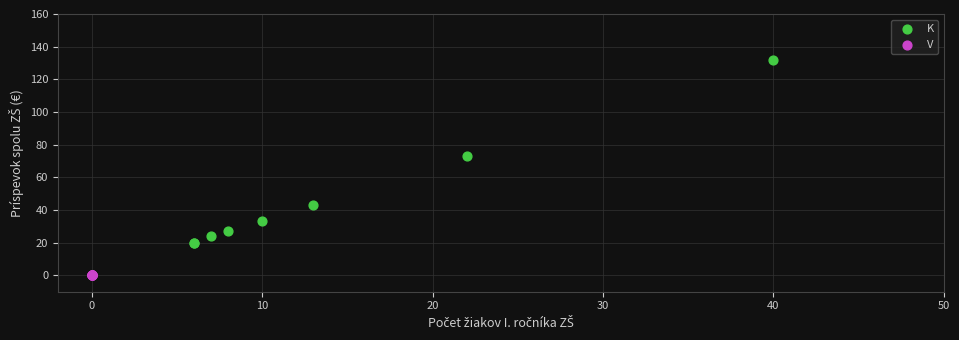

Which series reaches the minimum Y coordinate?

V